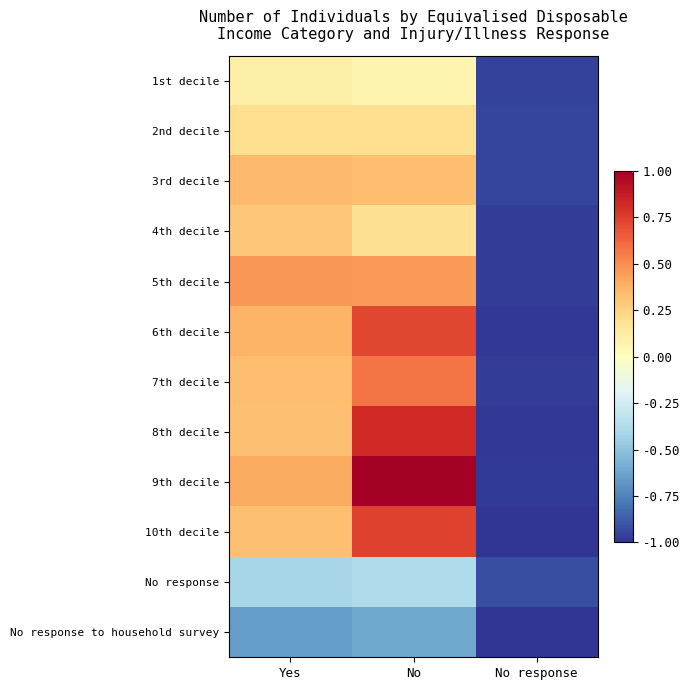

At how many categories does at least one series exceed 0?

2